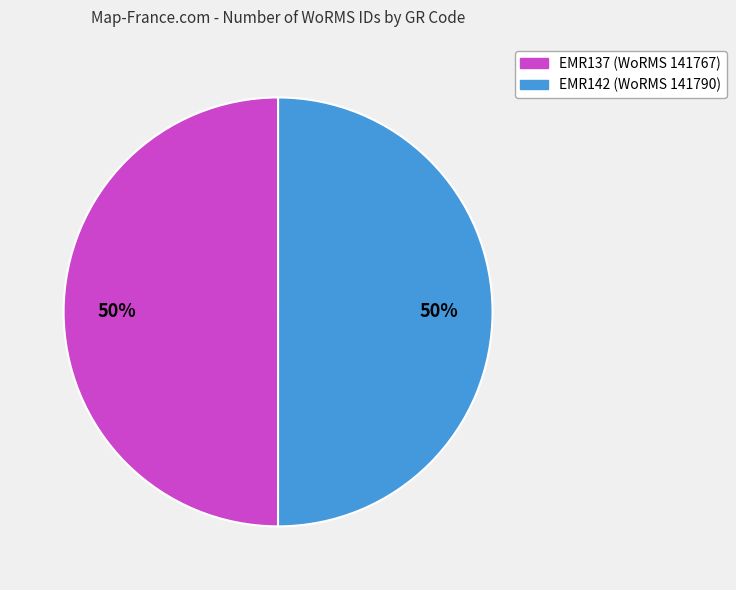

True or false: EMR142 accounts for 61% of the total.

False